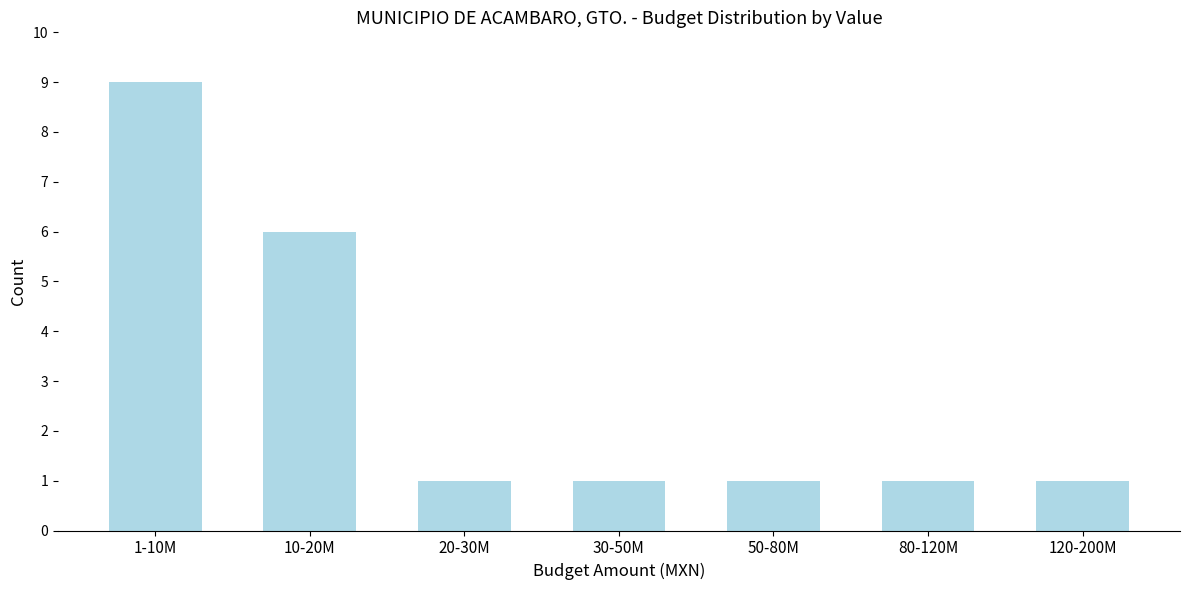

Reading left to right, extract all data points from this chart.

9	6	1	1	1	1	1